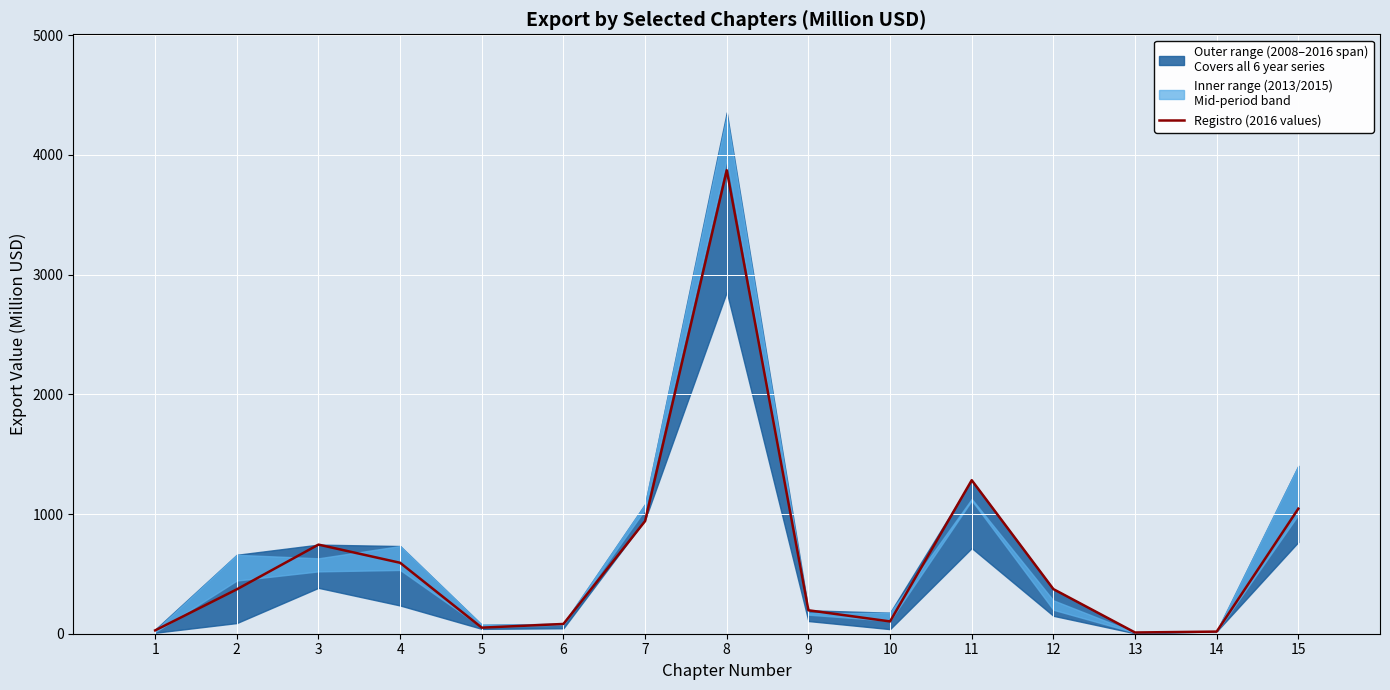

Reading left to right, list all the values displayed in this chart.

1=27.9	2=370.9	3=744.6	4=592.7	5=50.6	6=81.6	7=941.0	8=3872.7	9=195.9	10=102.8	11=1282.7	12=372.8	13=10.3	14=17.7	15=1045.1